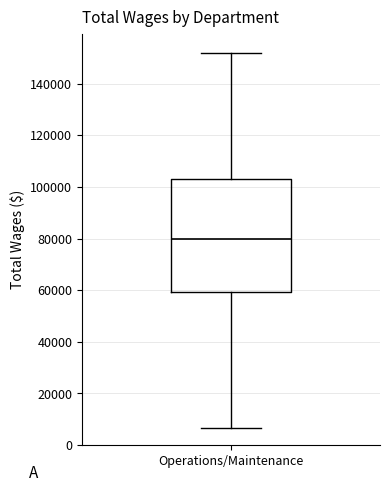

Where does the median line of the box for Operations/Maintenance sit on the y-axis? The values are not printed on the chart, so give them approximately, as read against the axis.

80000